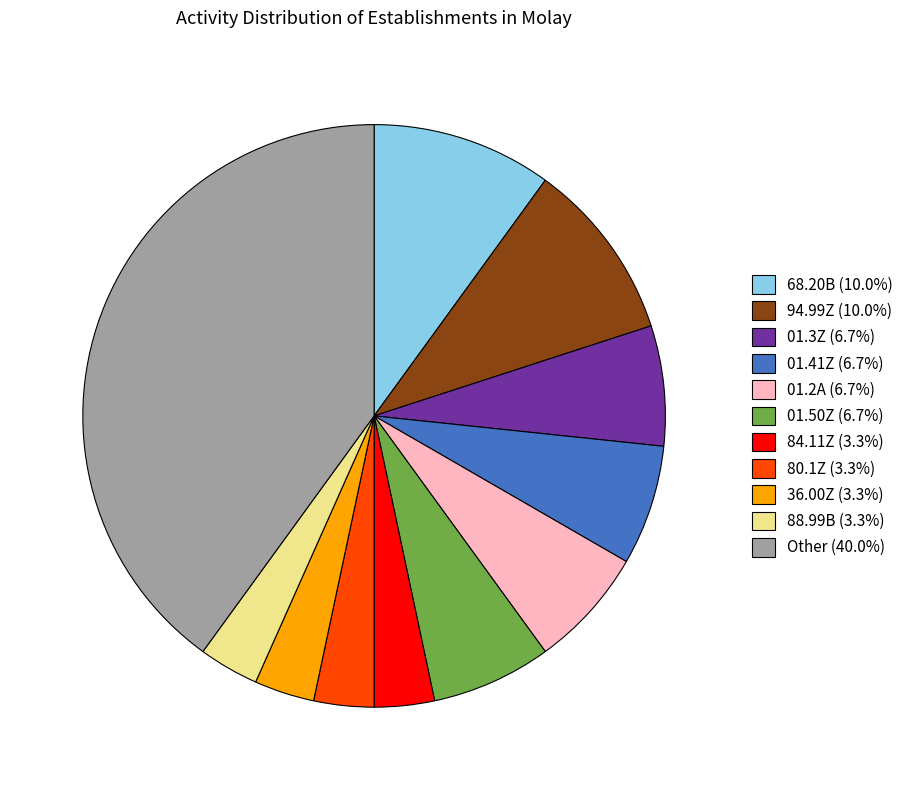

Combined, do 68.20B (10.0%) and 01.3Z (6.7%) account for over 50%?

No